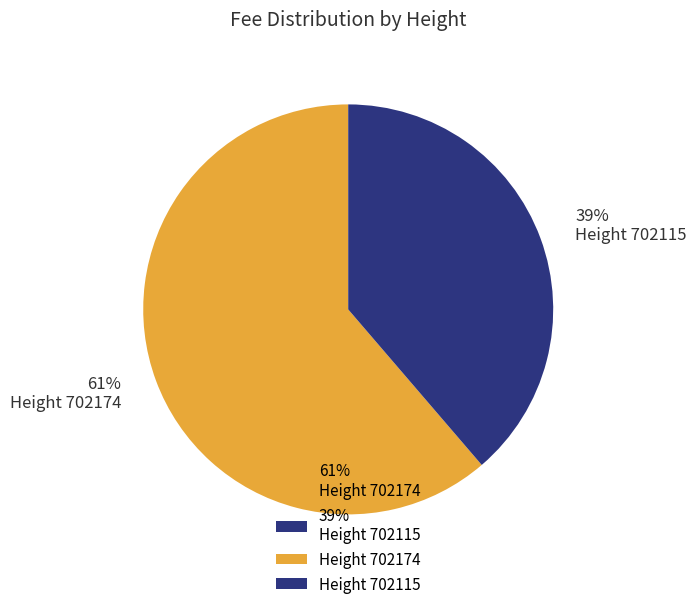

Rank the categories by value from highest to lowest.

61% Height 702174, 39% Height 702115